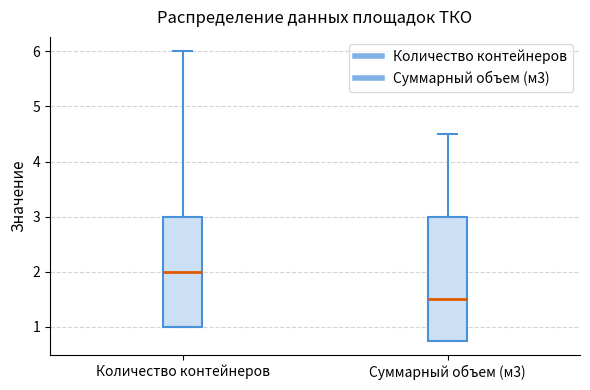

Which box's median line is the lowest?

Суммарный объем (м3)